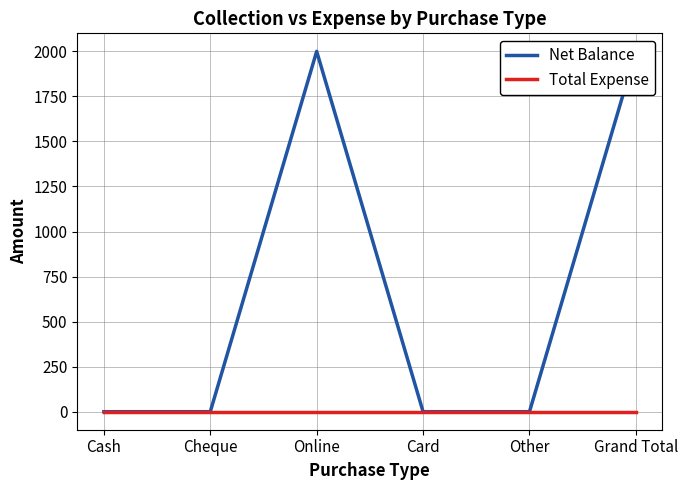

What is the maximum value shown in the chart?

2000